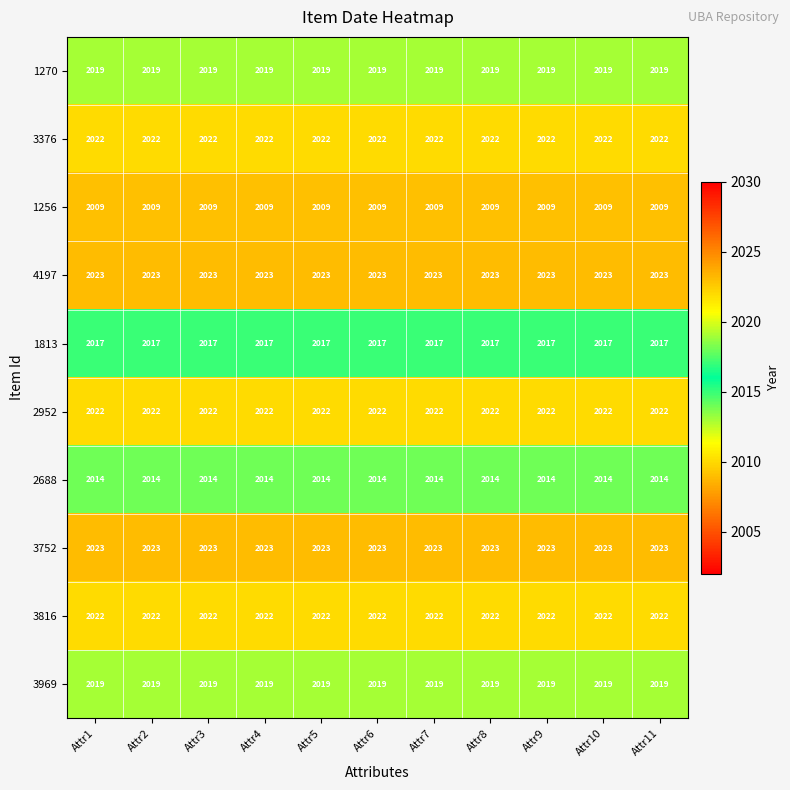

Count the number of categories in the chart.

11